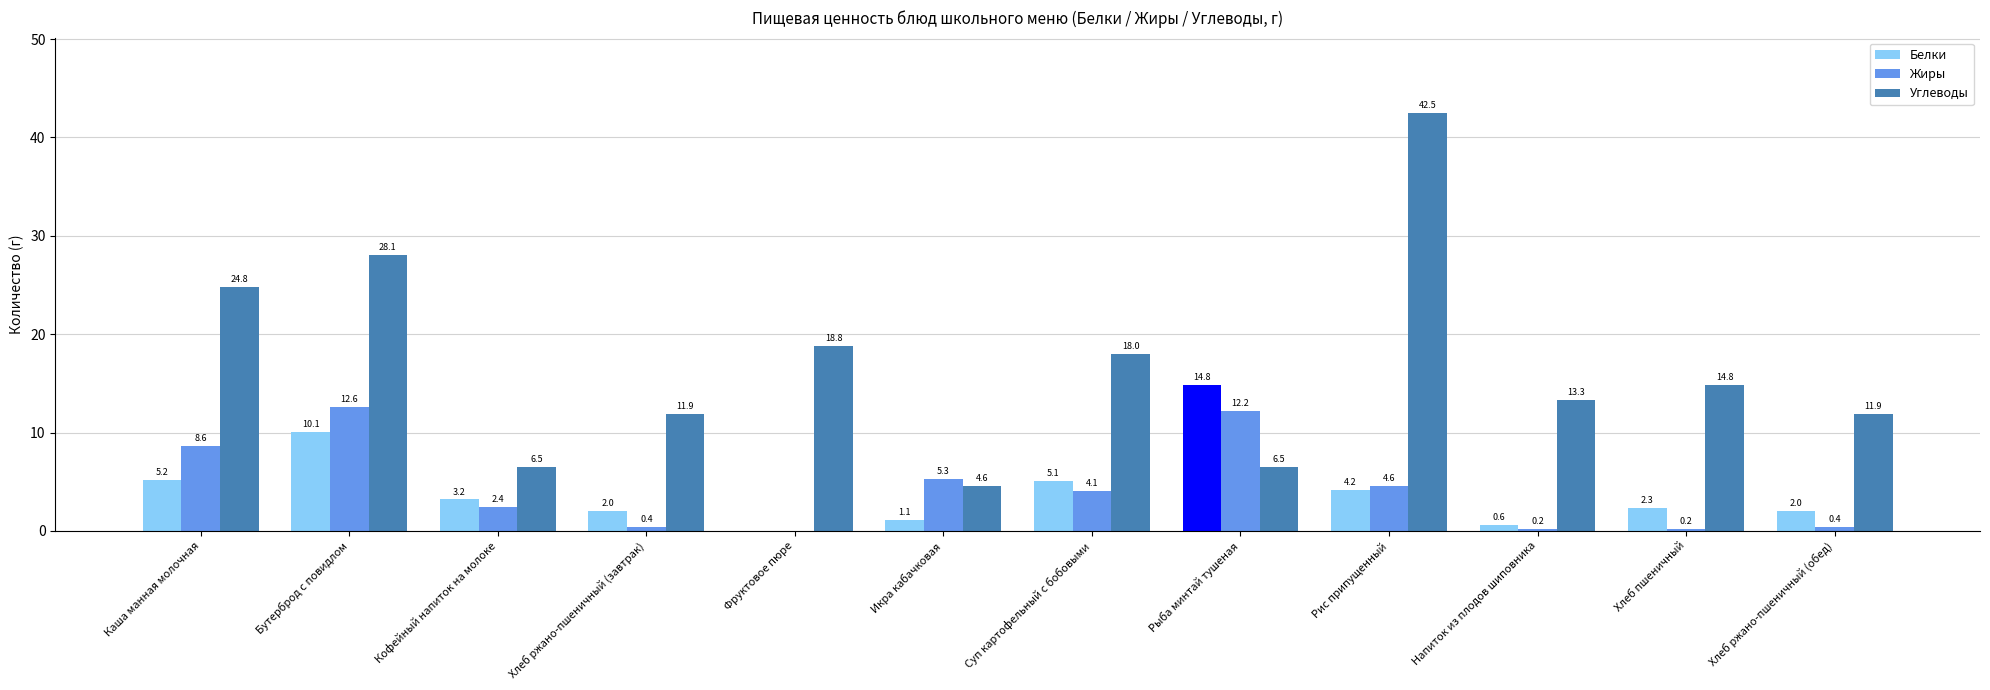

What is the highest value of the Жиры series?

12.6